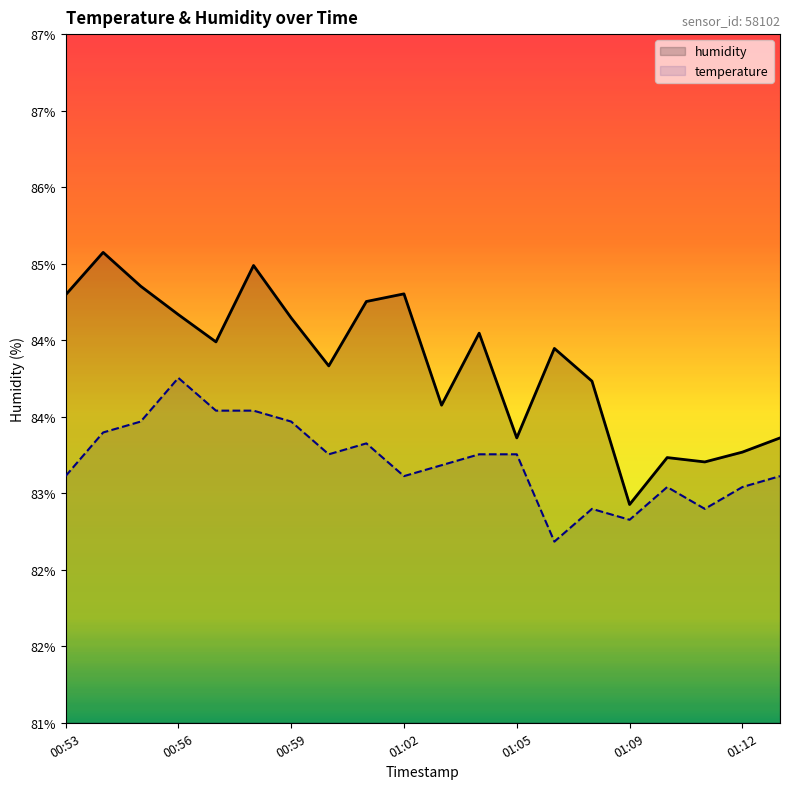

Is it true that temperature equals 83.4 at 01:04?

True